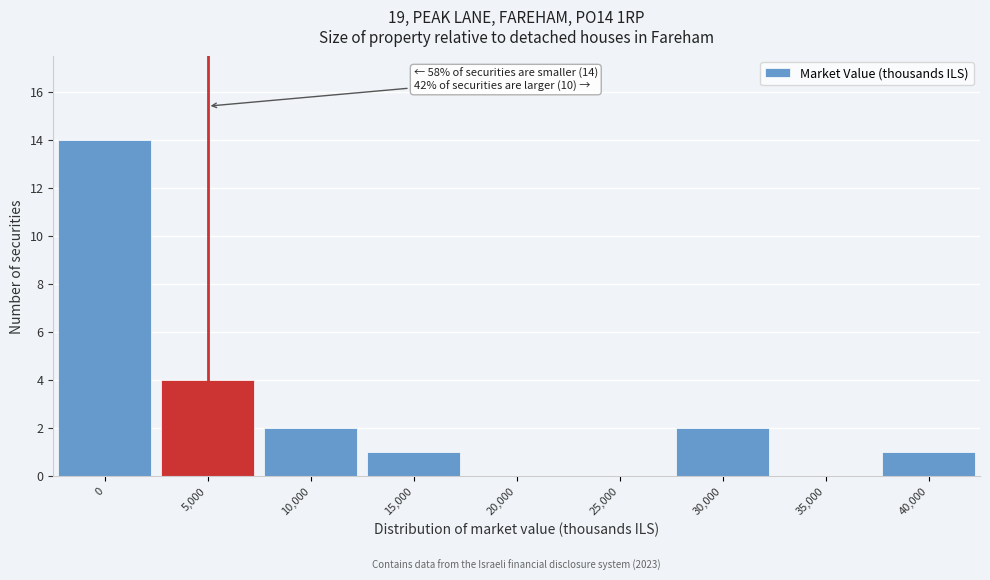

Reading left to right, list all the values displayed in this chart.

0=14	5,000=4	10,000=2	15,000=1	20,000=0	25,000=0	30,000=2	35,000=0	40,000=1